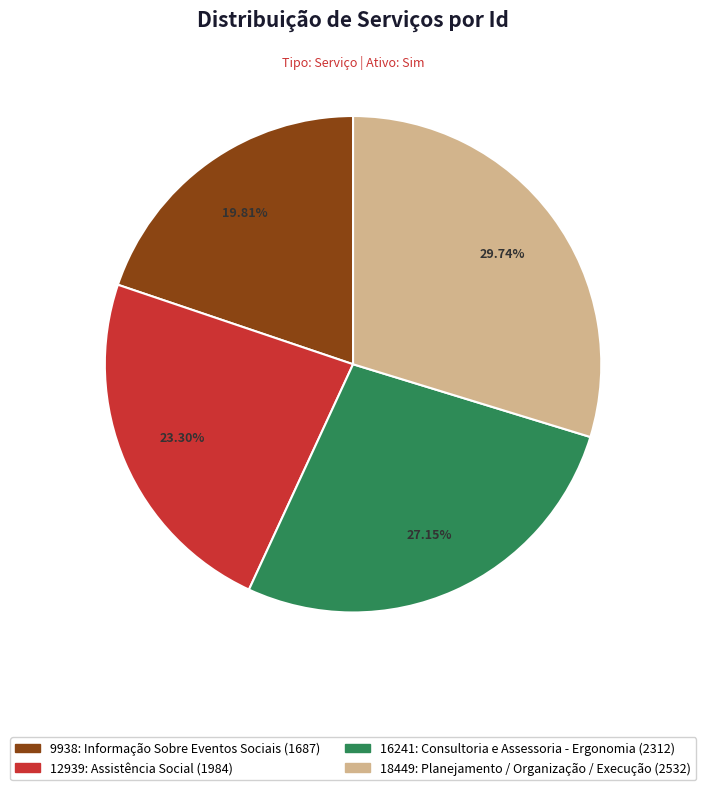

The 16241: Consultoria e Assessoria - Ergonomia slice represents 38% of the pie. True or false?

False